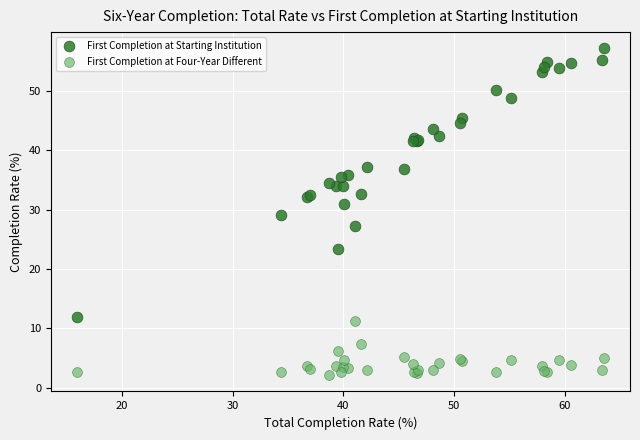

What is the X range (max minus min) for the scatter plot?

47.5